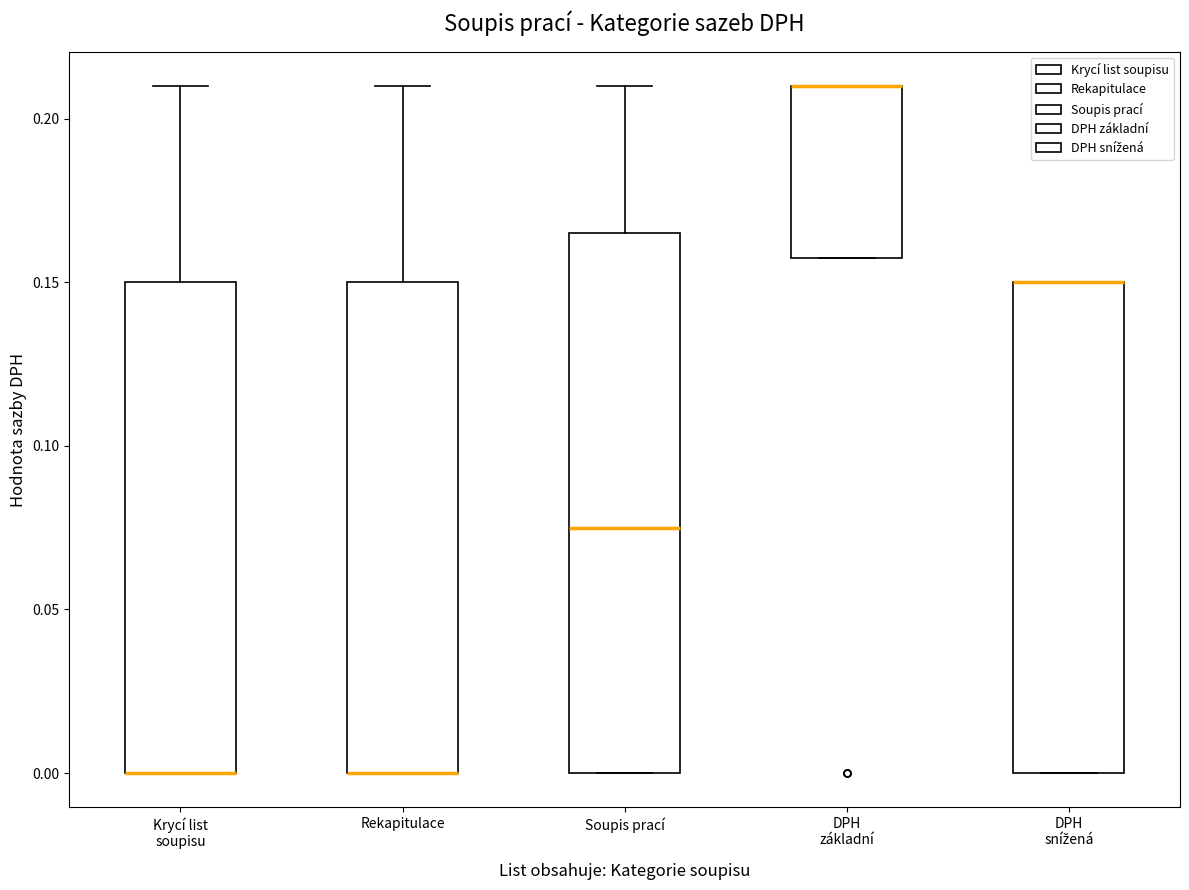

Reading left to right, transcribe this box plot: for each box, give where its median line is, the range the box spans, and where its two whiskers end, as read against the y-axis. The values are not printed on the chart, so give them approximately, as read against the axis.

Krycí list soupisu: median 0.000 (drawn on the box's lower edge), box 0.000 to 0.150, whiskers 0.000 to 0.210
Rekapitulace: median 0.000 (drawn on the box's lower edge), box 0.000 to 0.150, whiskers 0.000 to 0.210
Soupis prací: median 0.075, box 0.000 to 0.165, whiskers 0.000 to 0.210
DPH základní: median 0.210 (drawn on the box's upper edge), box 0.160 to 0.210, whiskers 0.160 to 0.210
DPH snížená: median 0.150 (drawn on the box's upper edge), box 0.000 to 0.150, whiskers 0.000 to 0.150